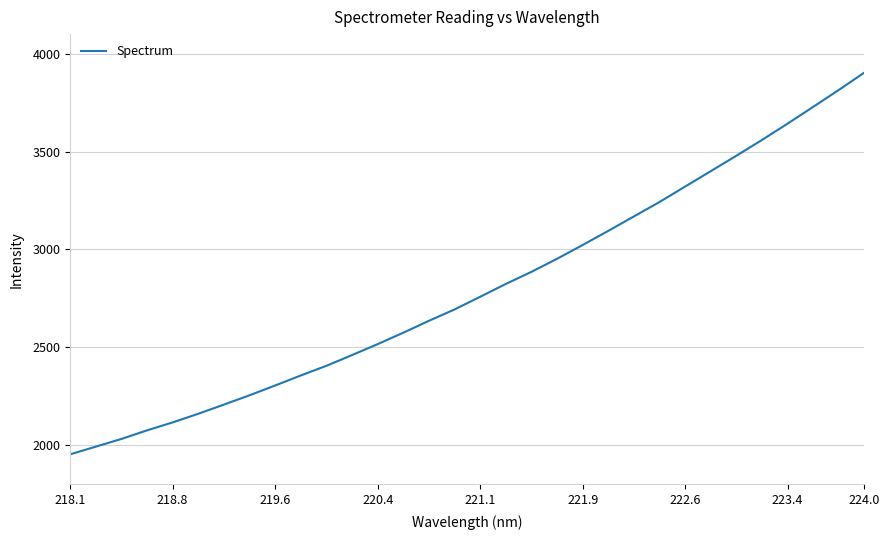

What is the minimum value shown in the chart?

1952.5